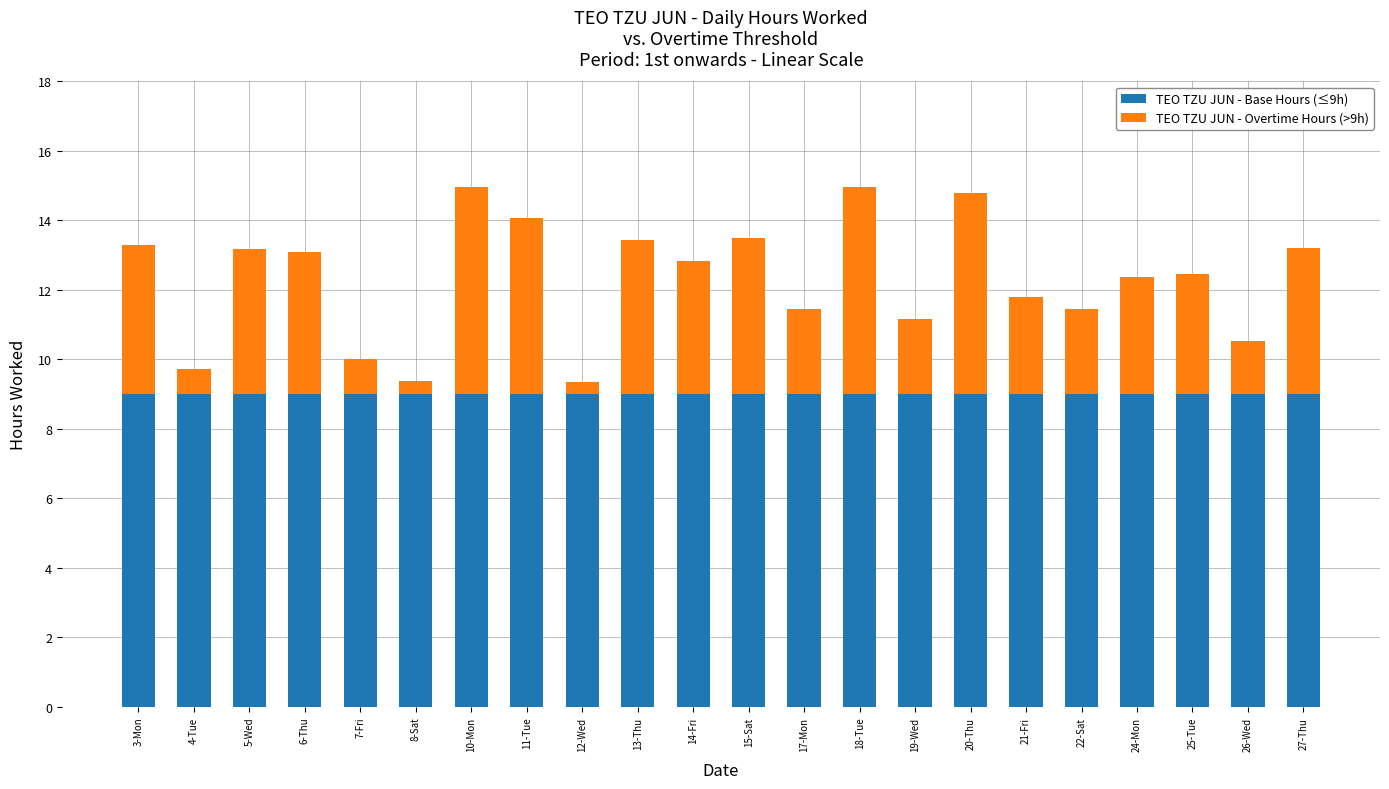

What is the total value across all series at 13-Thu?

13.4